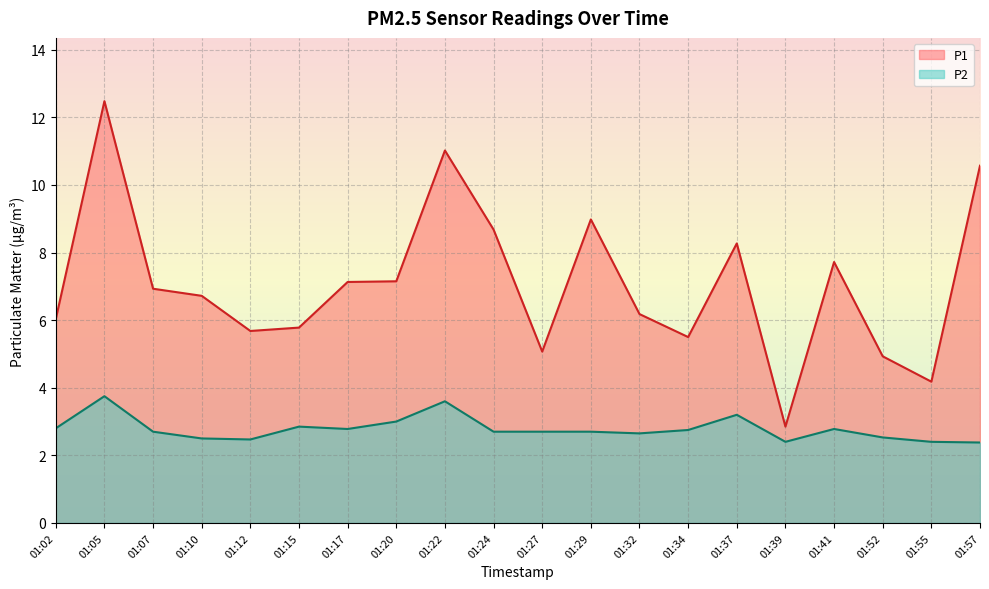

Reading left to right, what are all the values shown in this chart?

P1: 6.0	12.5	6.9	6.7	5.7	5.8	7.1	7.2	11.0	8.7	5.1	9.0	6.2	5.5	8.3	2.9	7.7	4.9	4.2	10.6
P2: 2.8	3.8	2.7	2.5	2.5	2.9	2.8	3.0	3.6	2.7	2.7	2.7	2.6	2.8	3.2	2.4	2.8	2.5	2.4	2.4